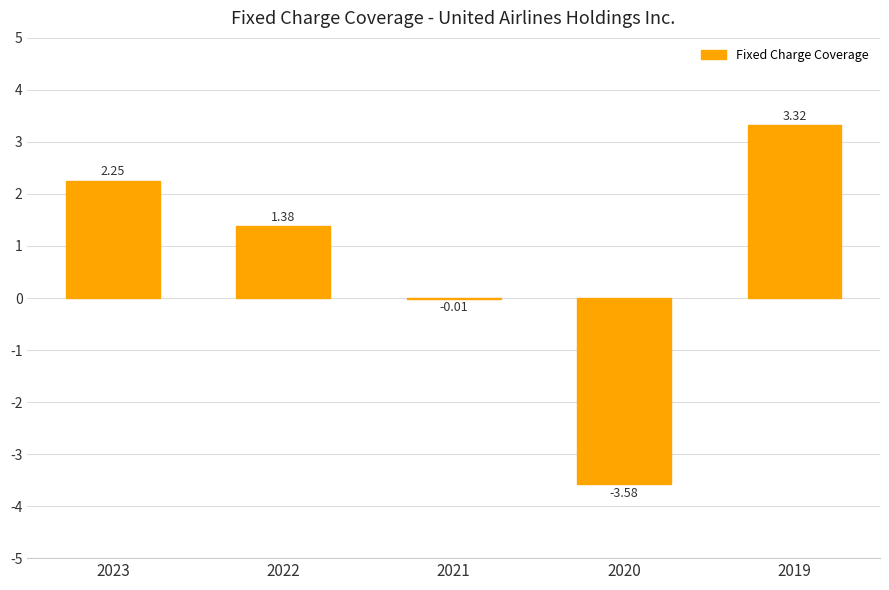

How many categories are shown in the chart?

5